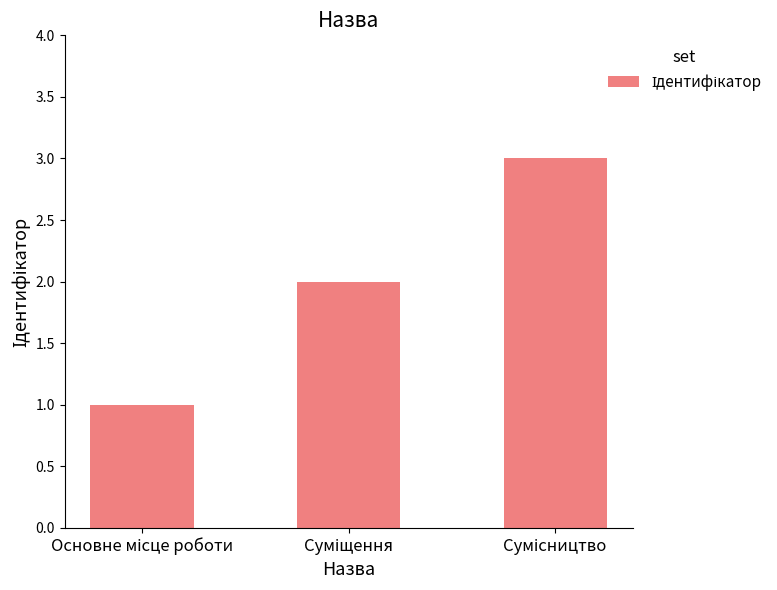

What is the greatest value displayed?

3